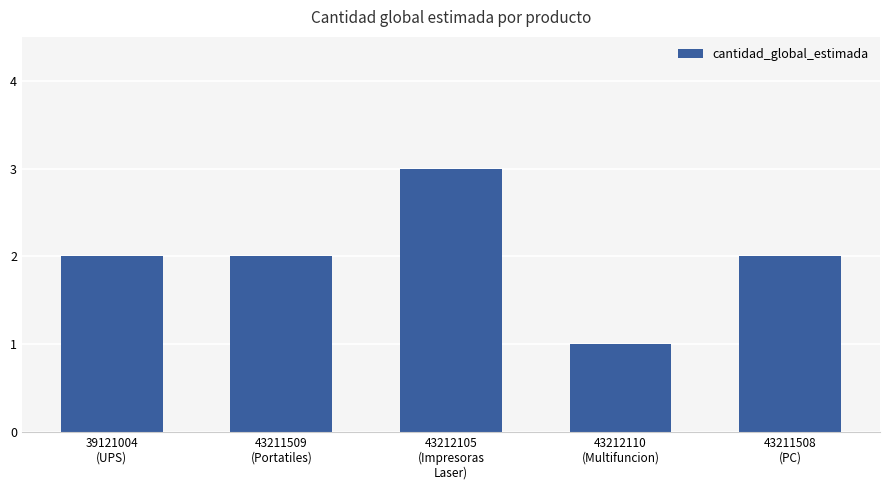

What is the sum of all values?

10